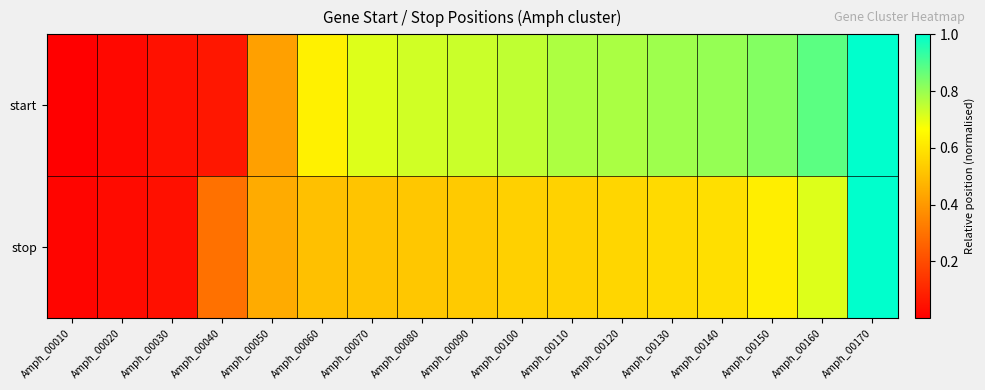

List the series in order of their overall mean, lowest first.

stop, start